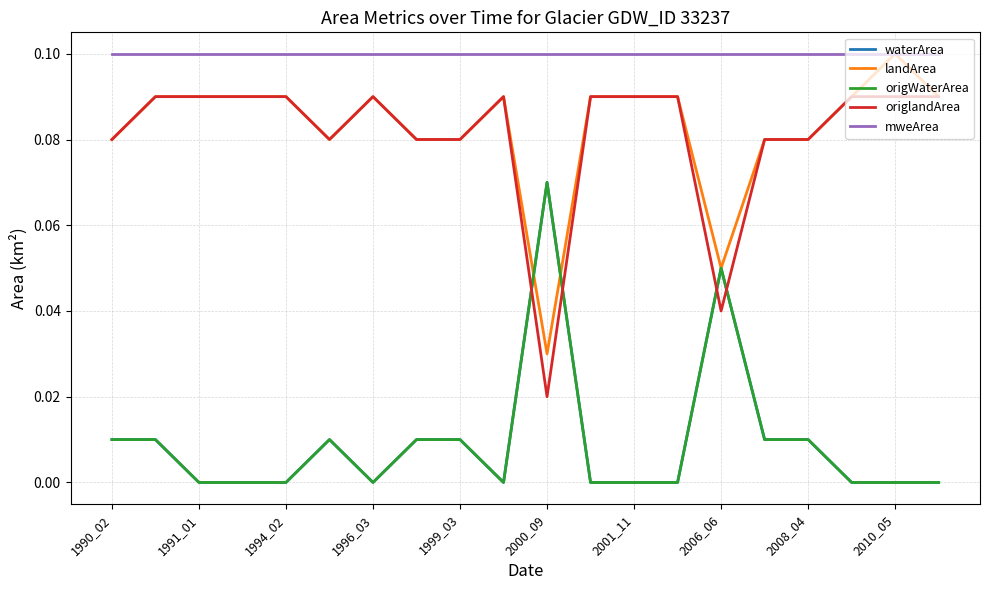

How many lines are shown in the chart?

5